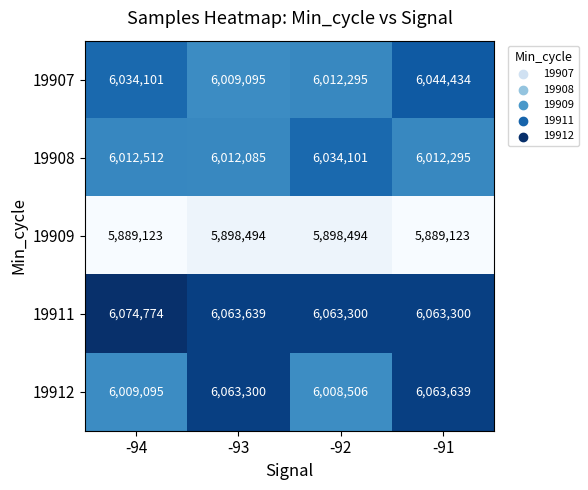

What is the difference between the second highest and minimum values in the 19909 series?

9371